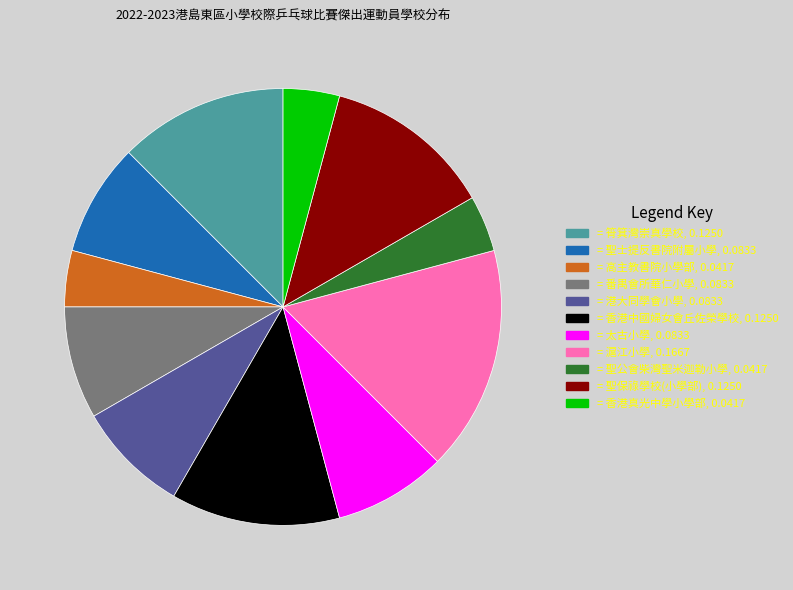

How many segments does this pie chart have?

11